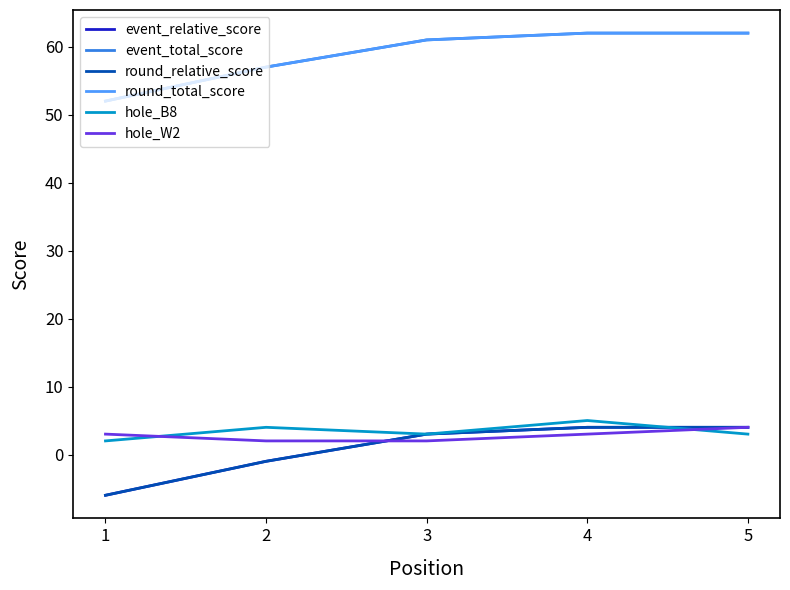

What is the sum of all event_total_score values?

294